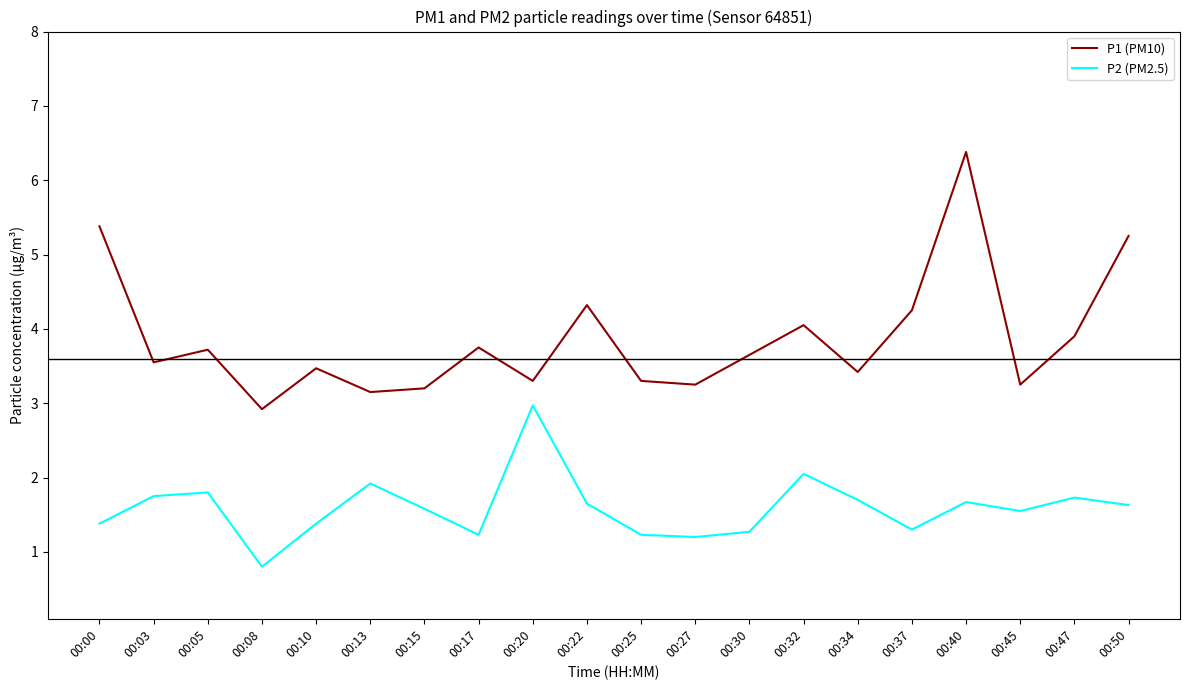

At which label does P2 (PM2.5) first exceed 1?

00:00